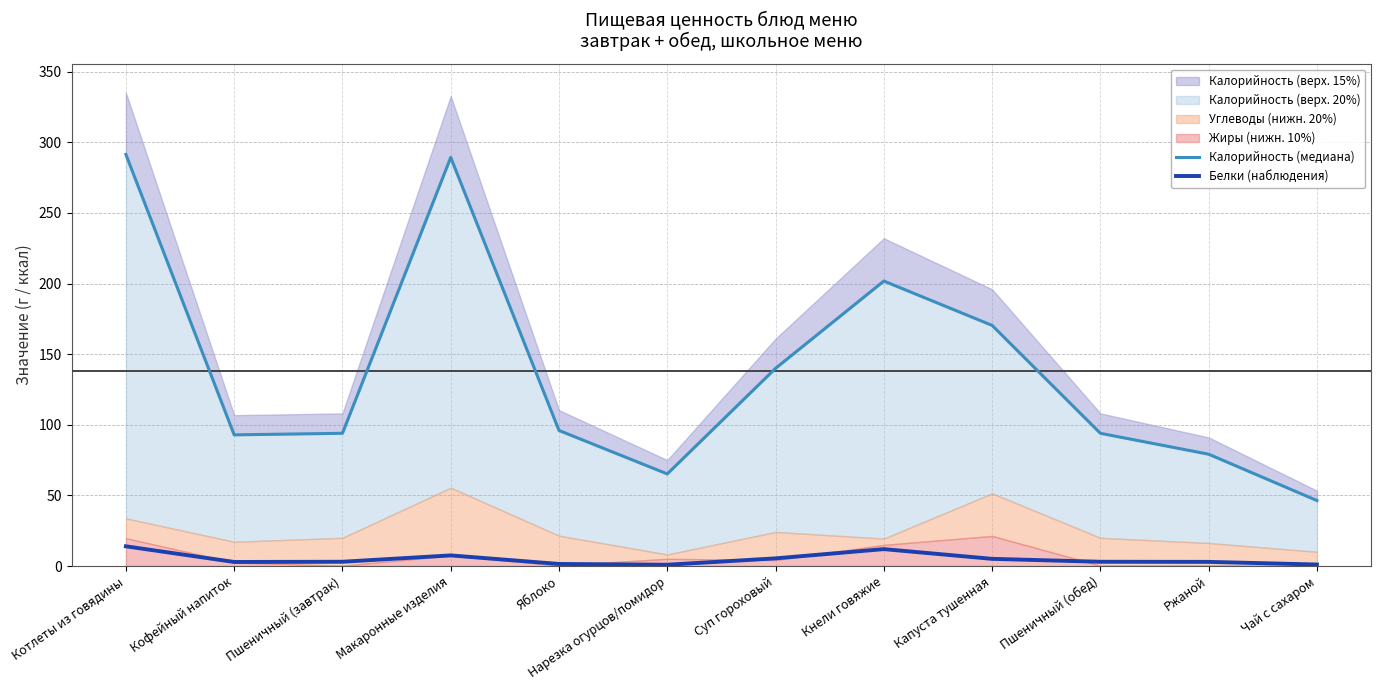

What is the maximum value for Белки (наблюдения)?

14.0